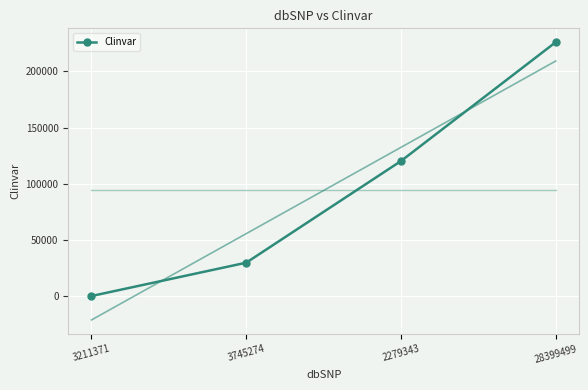

How many lines are shown in the chart?

1